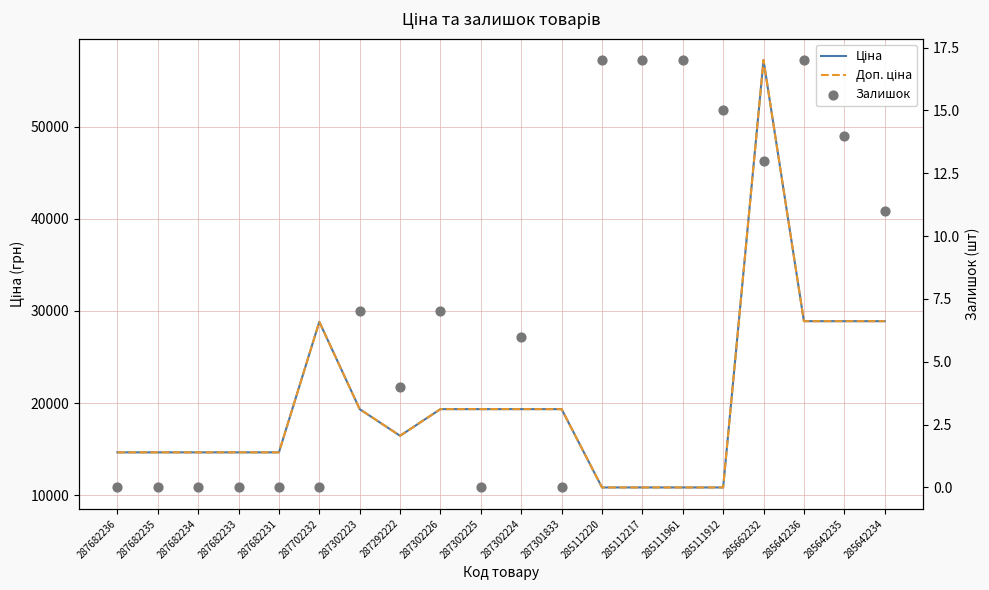

Is the value of Ціна at 287682234 greater than the value of Залишок at 285642236?

Yes